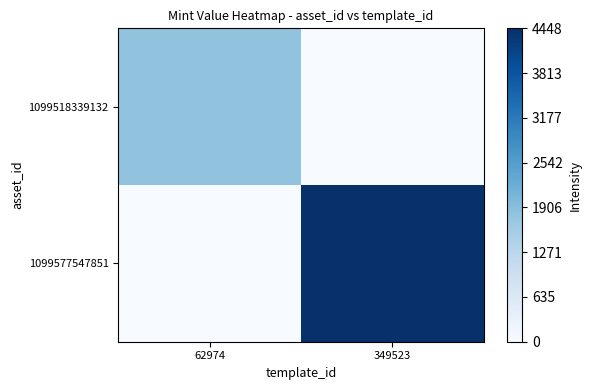

Reading left to right, extract all data points from this chart.

1099518339132: 62974=0.4	349523=0.0
1099577547851: 62974=0.0	349523=1.0